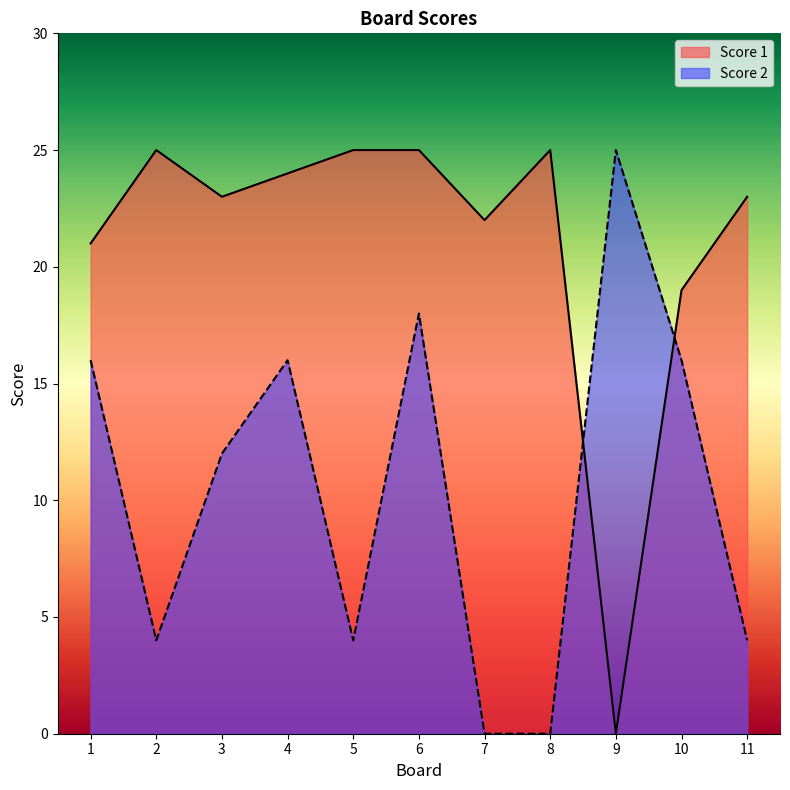

The Score 1 series shows 34 at 3. True or false?

False